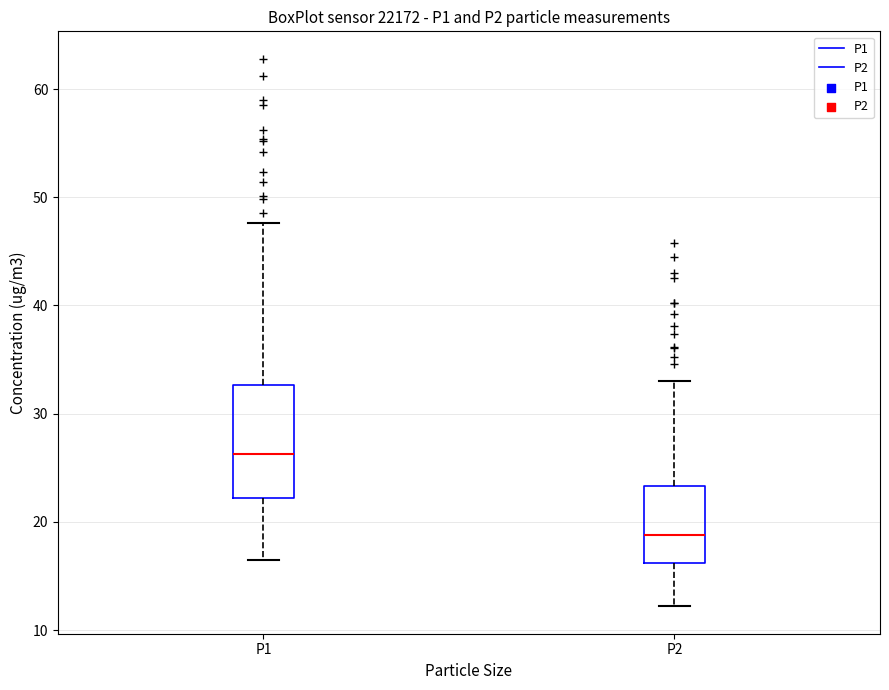

Reading left to right, read every box against the y-axis: the position of its median line, the range the box covers, and the ends of its whiskers. The values are not printed on the chart, so give them approximately, as read against the axis.

P1: median 26, box 22 to 33, whiskers 17 to 48
P2: median 19, box 16 to 23, whiskers 12 to 33